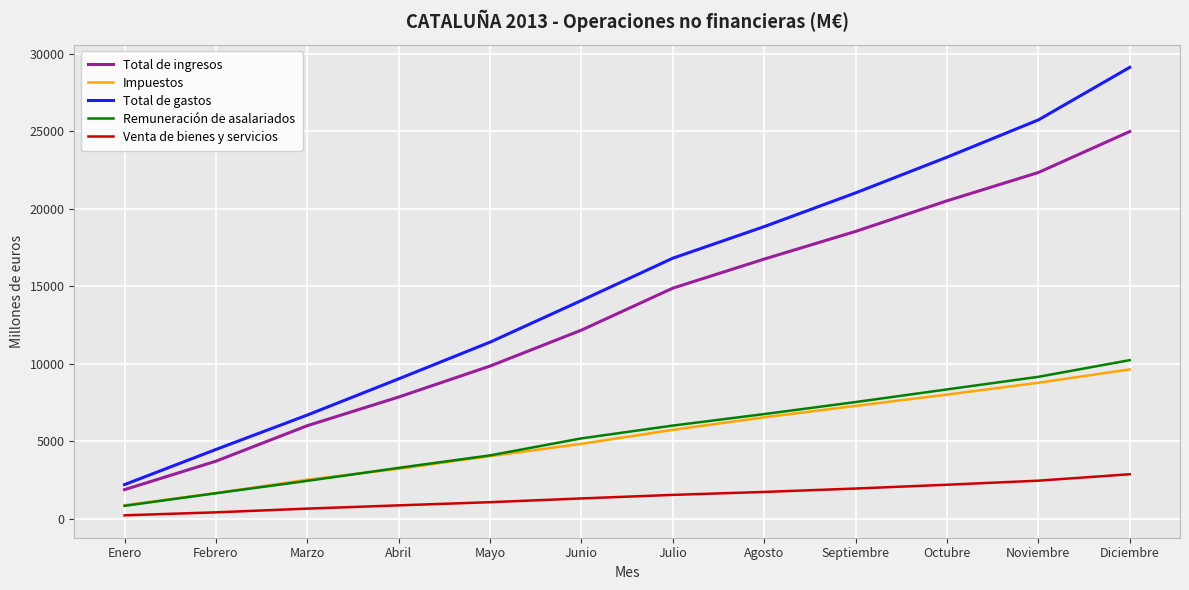

Read the Impuestos value at Marzo.

2509